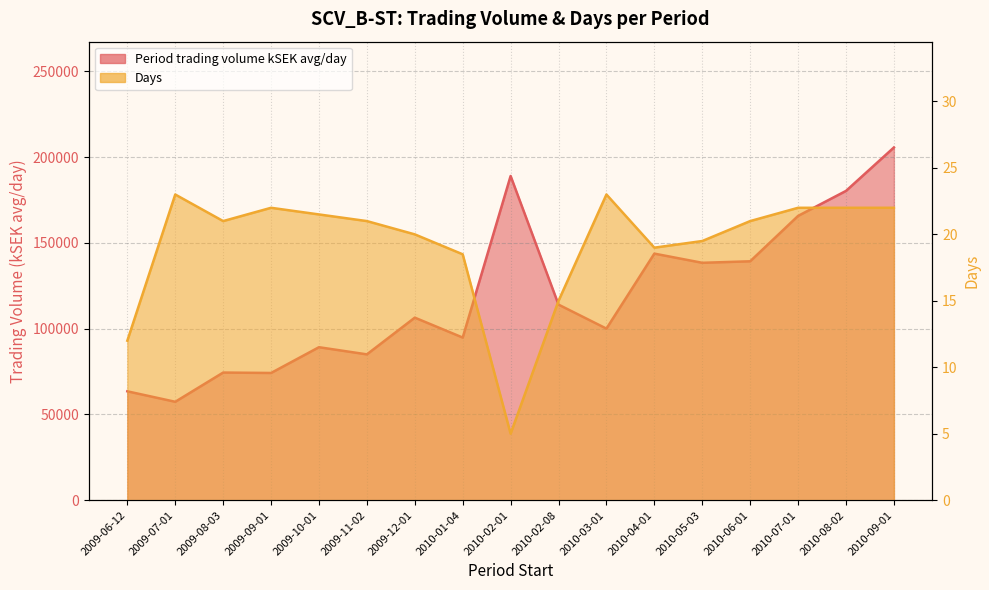

What is the label of the 5th point from the left?

2009-10-01